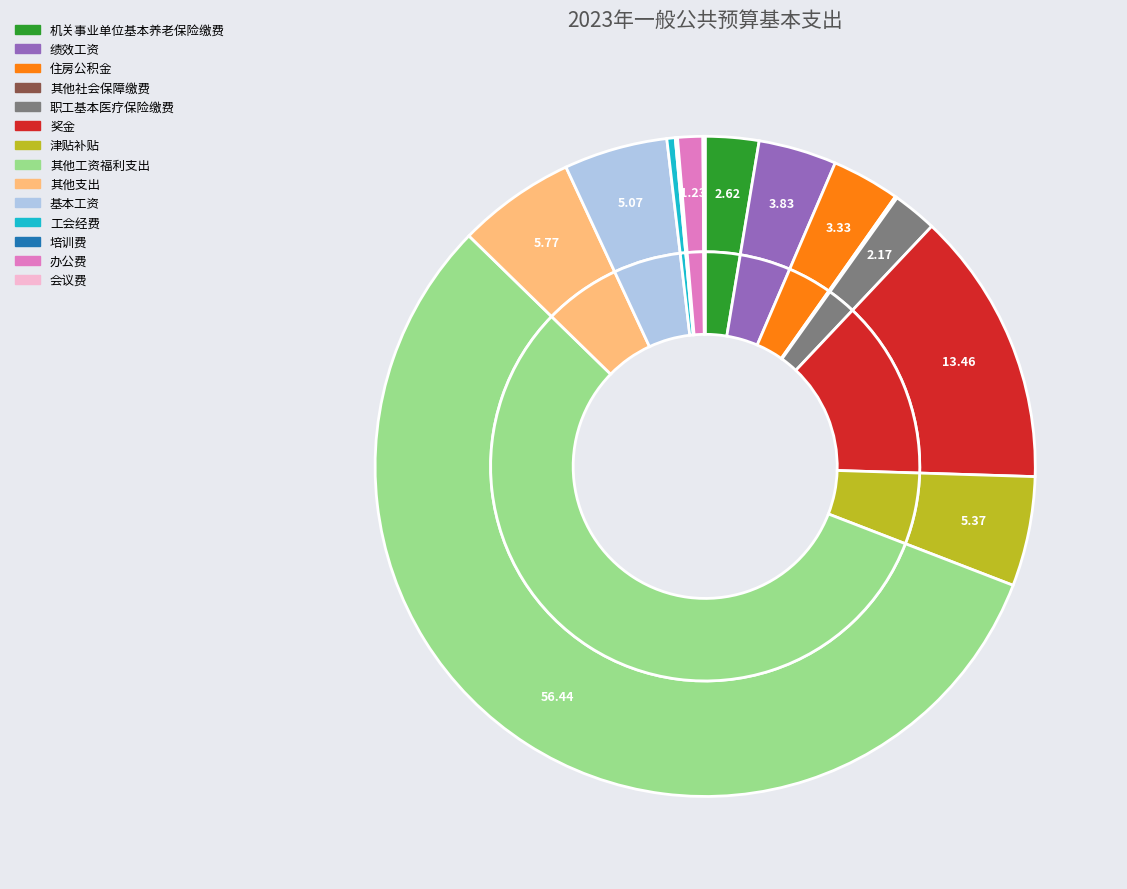

Is there any slice that represents more than half of the pie?

Yes